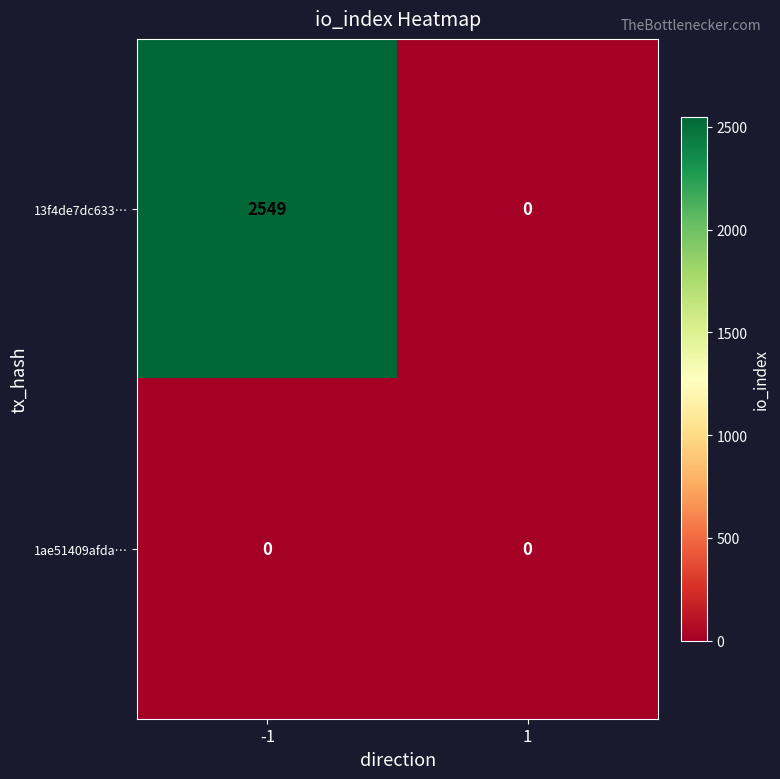

At which category is the sum across all series the highest?

-1